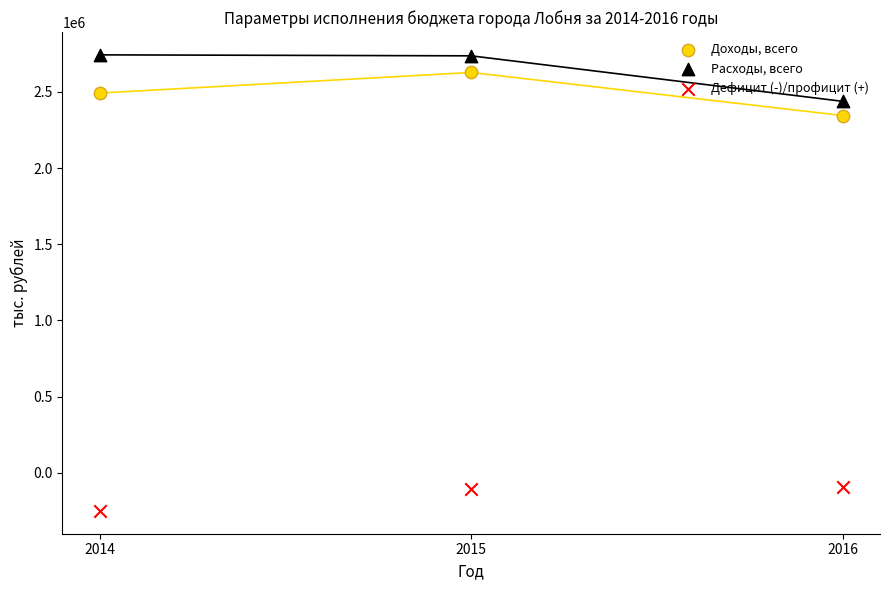

Which series reaches the minimum Y coordinate?

Дефицит (-)/профицит (+)